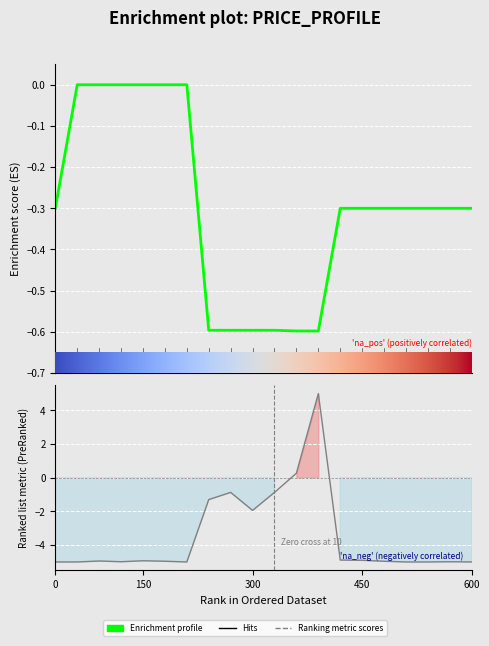

How many data points does each series have?

20